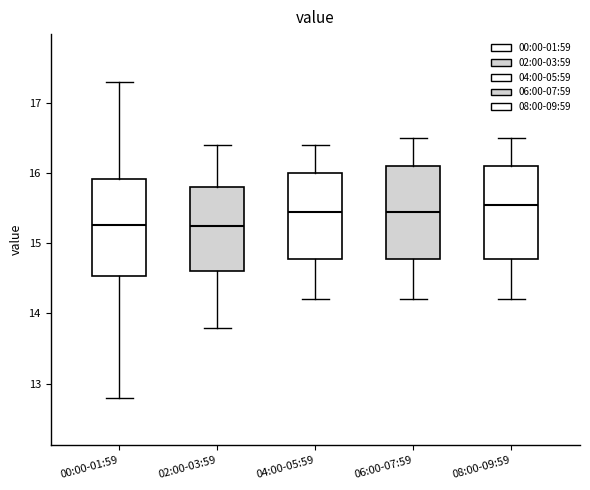

Reading left to right, transcribe this box plot: for each box, give where its median line is, the range the box spans, and where its two whiskers end, as read against the y-axis. The values are not printed on the chart, so give them approximately, as read against the axis.

00:00-01:59: median 15.3, box 14.5 to 15.9, whiskers 12.8 to 17.3
02:00-03:59: median 15.3, box 14.6 to 15.8, whiskers 13.8 to 16.4
04:00-05:59: median 15.5, box 14.8 to 16.0, whiskers 14.2 to 16.4
06:00-07:59: median 15.5, box 14.8 to 16.1, whiskers 14.2 to 16.5
08:00-09:59: median 15.6, box 14.8 to 16.1, whiskers 14.2 to 16.5